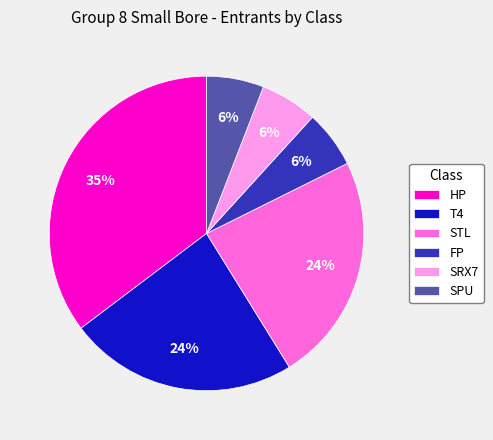

Does STL represent more than half of the total?

No